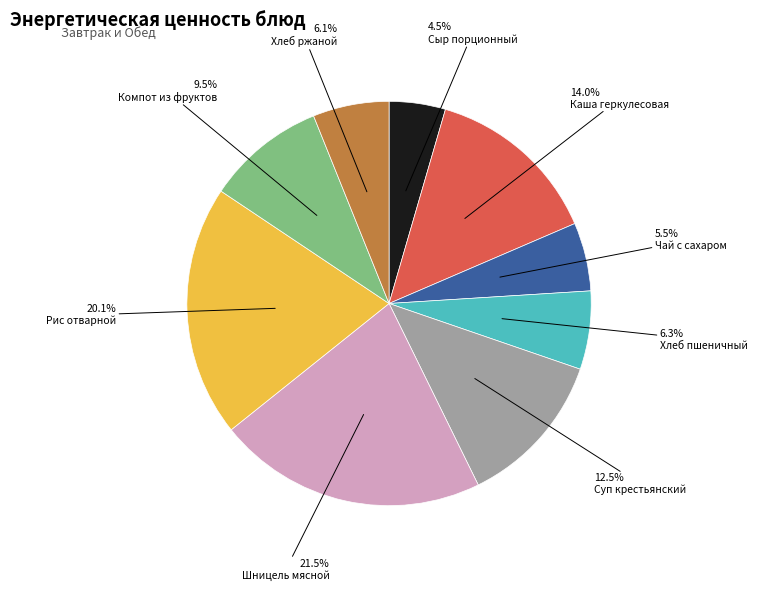

Is it true that Рис отварной is 15% of the pie?

False